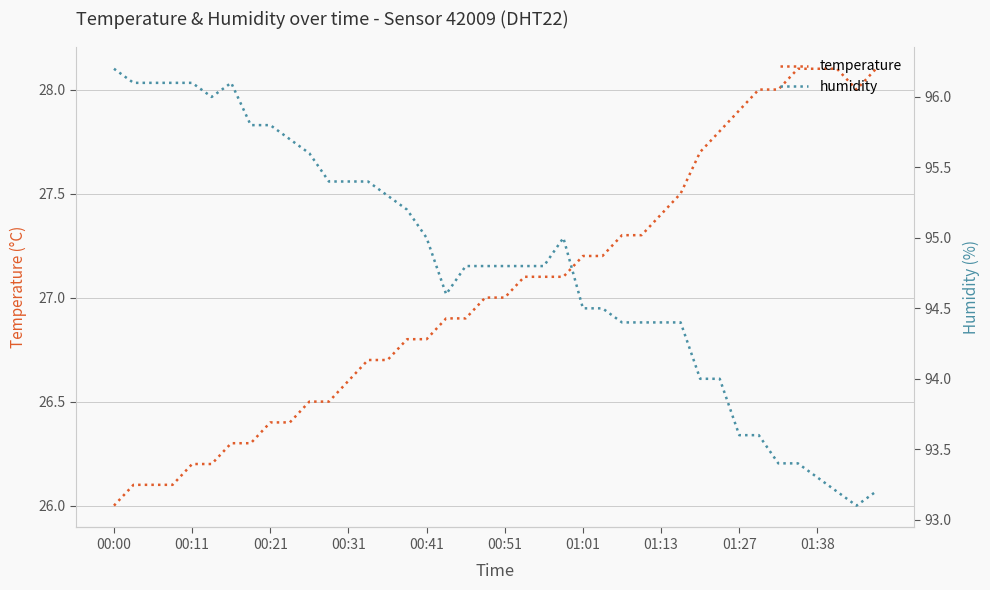

Count the number of data series in this chart.

2